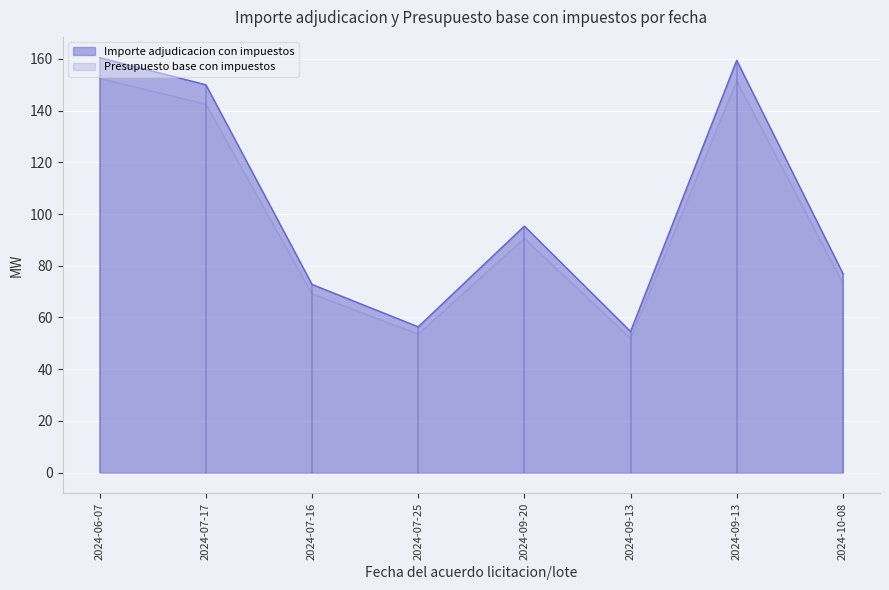

What is the difference between the Presupuesto base con impuestos values at 2024-07-16 and 2024-07-25?

15.6